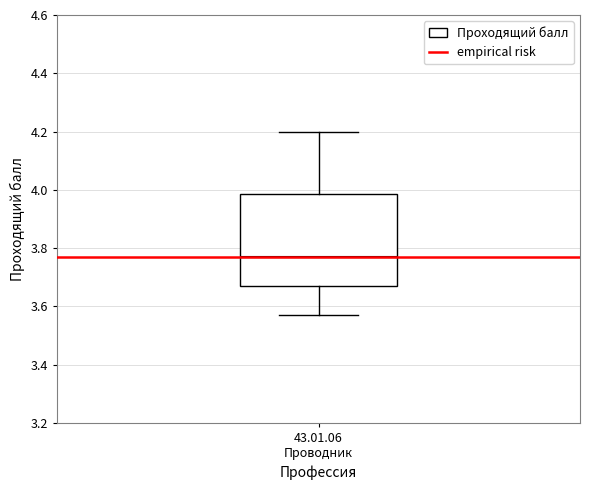

Transcribe this box plot: give where the median line is, the range the box spans, and where the two whiskers end, as read against the y-axis. The values are not printed on the chart, so give them approximately, as read against the axis.

median 3.78, box 3.68 to 3.98, whiskers 3.58 to 4.20